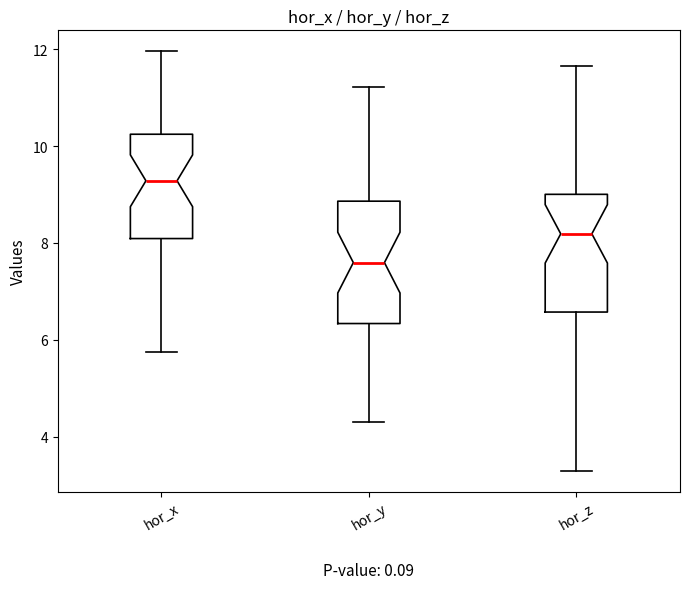

Which box's median line is the lowest?

hor_y